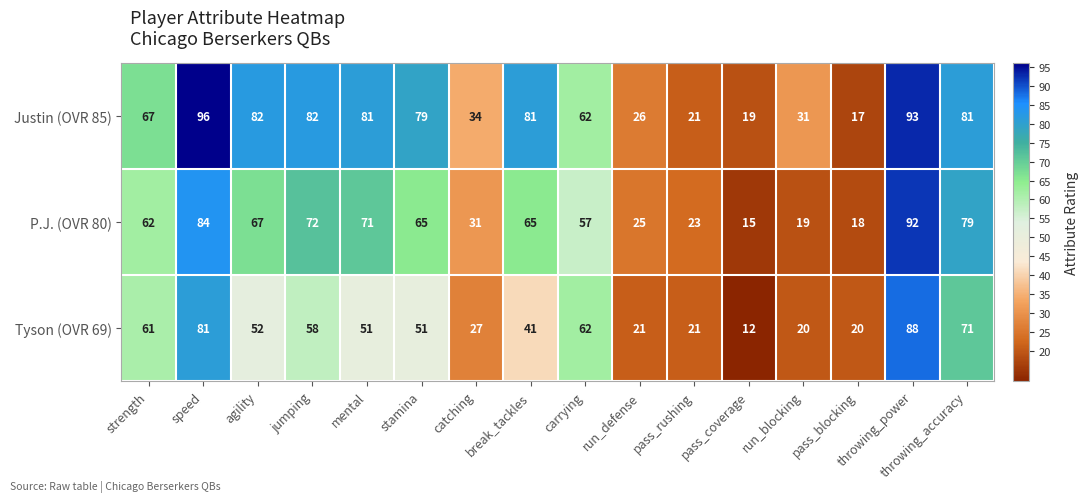

At which label does Justin (OVR 85) first exceed 79?

speed